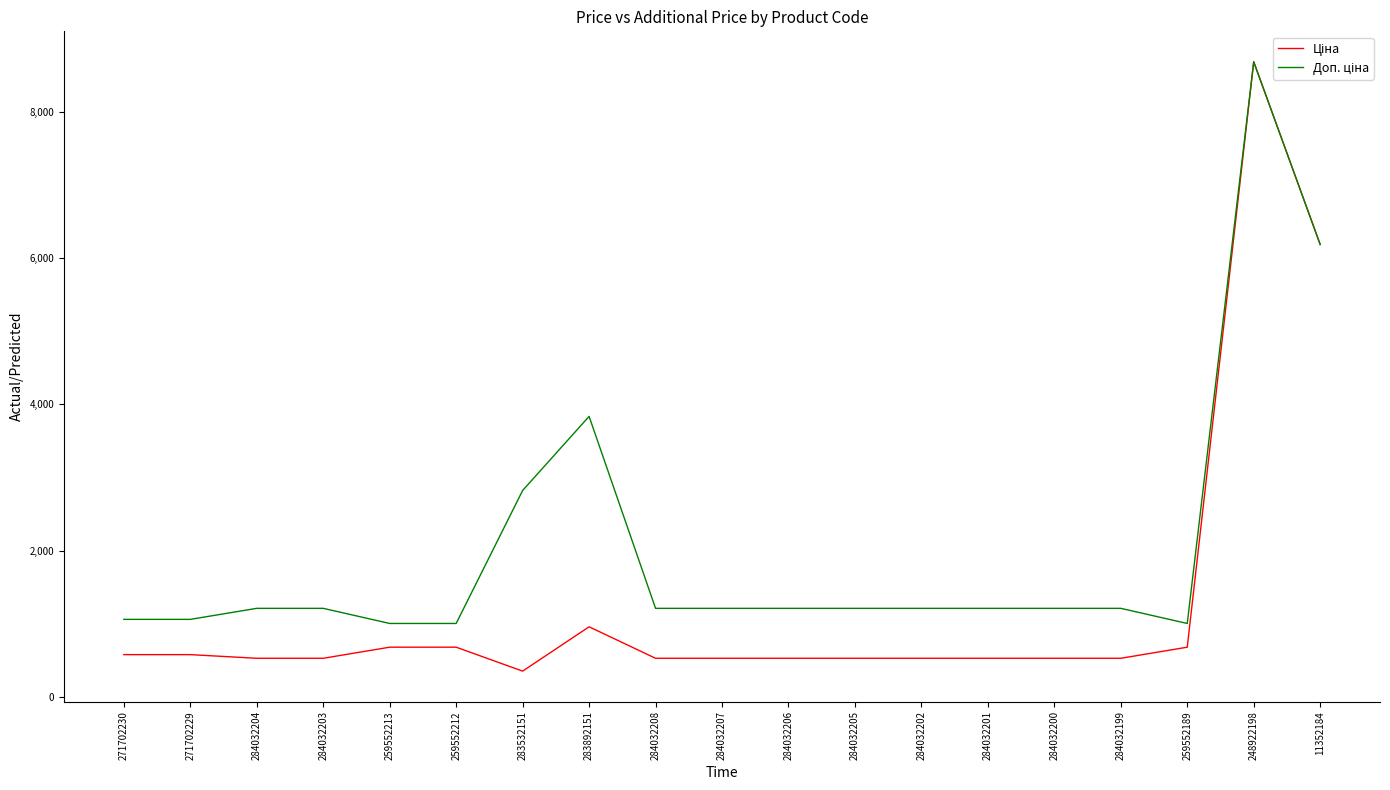

Which category has the highest value across all series?

248922198